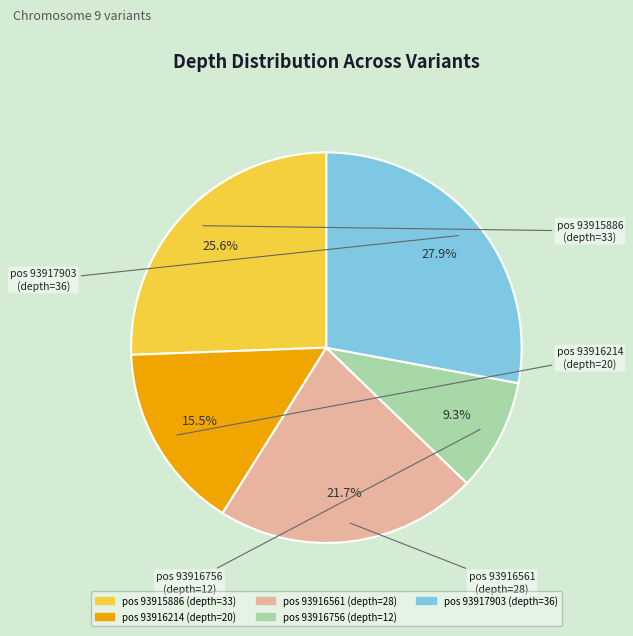

To the nearest percent, what is the difference between the largest and smallest slice percentages?

19%